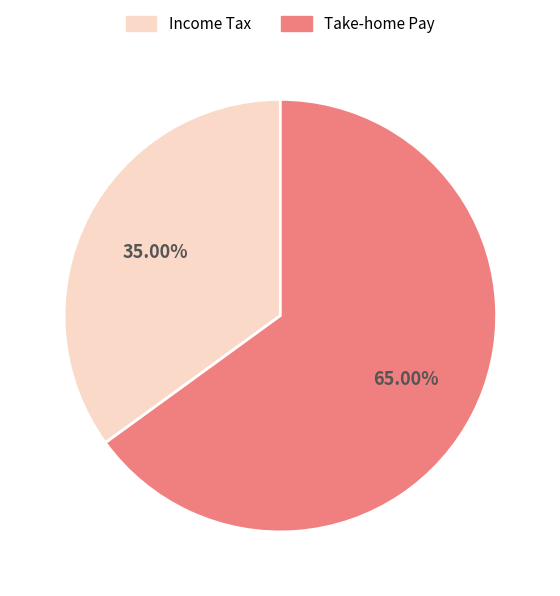

Is there a majority slice in this chart?

Yes